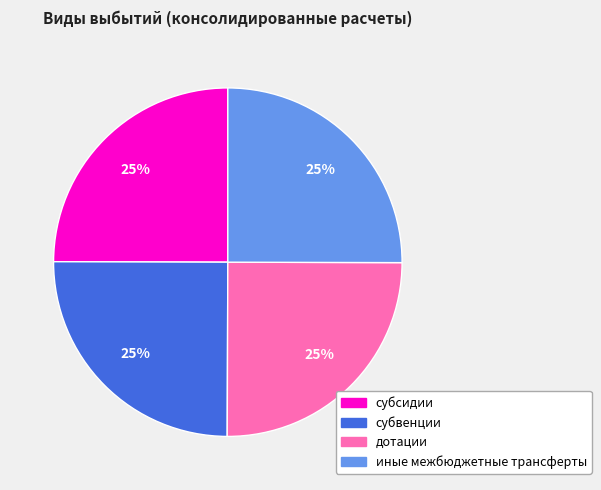

Does any single category account for the majority?

No